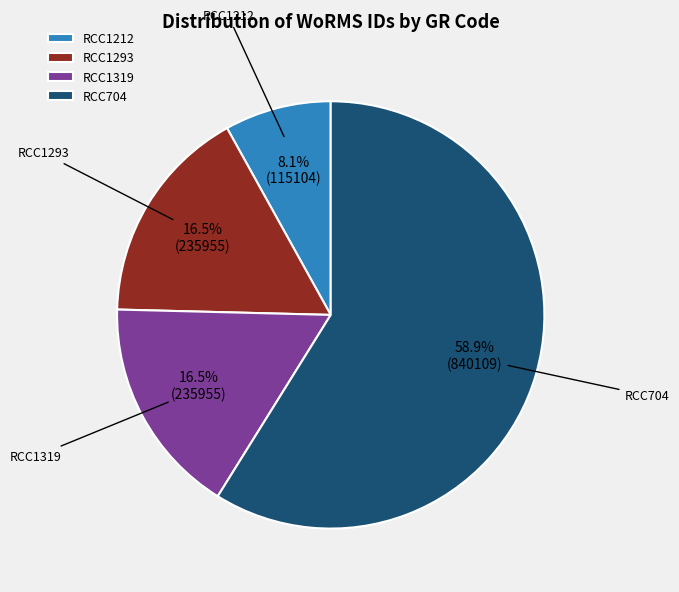

Which slice is the smallest?

RCC1212